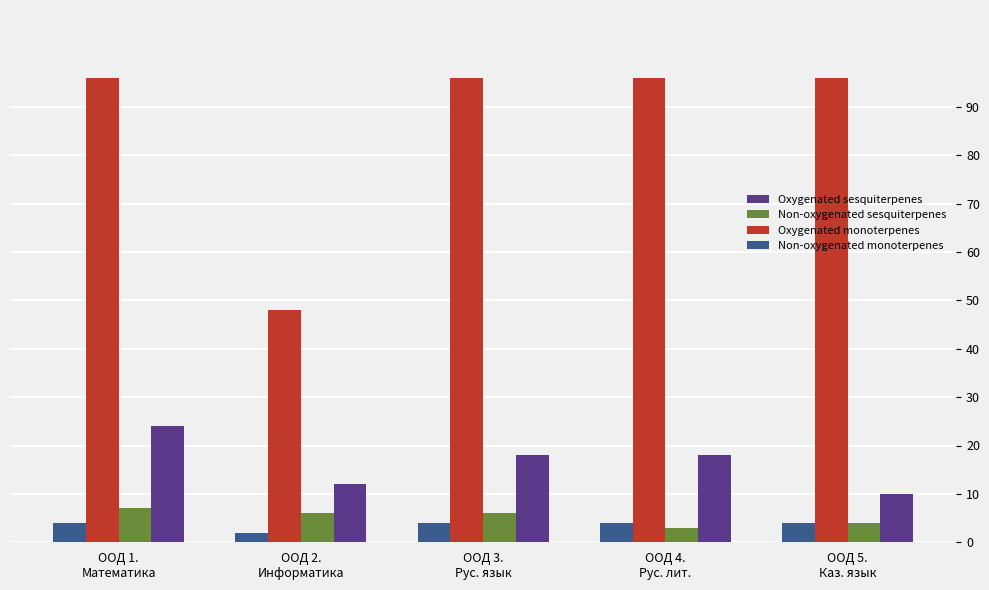

What is the difference between the second highest and minimum values in the Oxygenated monoterpenes series?

48